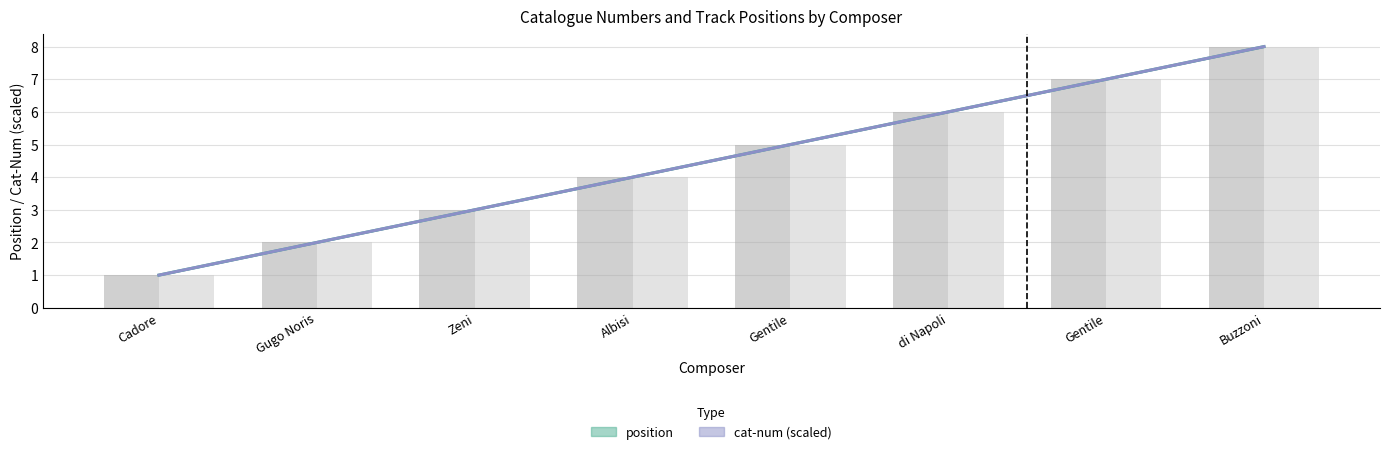

At how many categories does at least one series exceed 4?

4